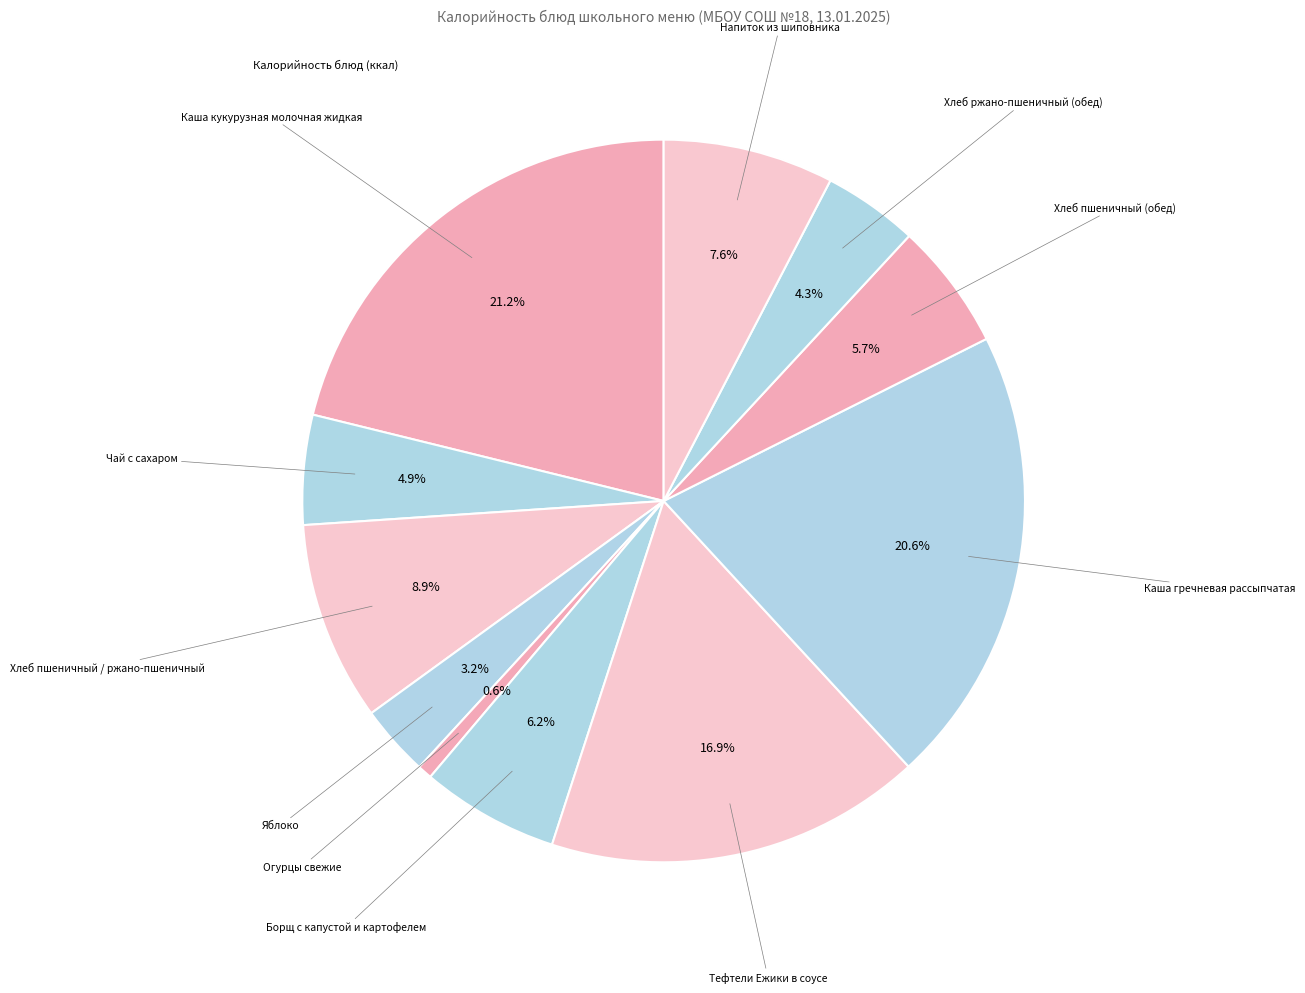

How many slices are in this pie chart?

11